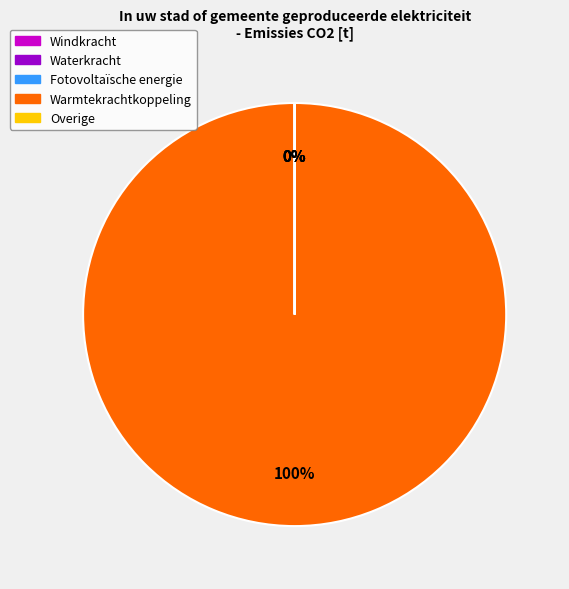

Does any single category account for the majority?

Yes